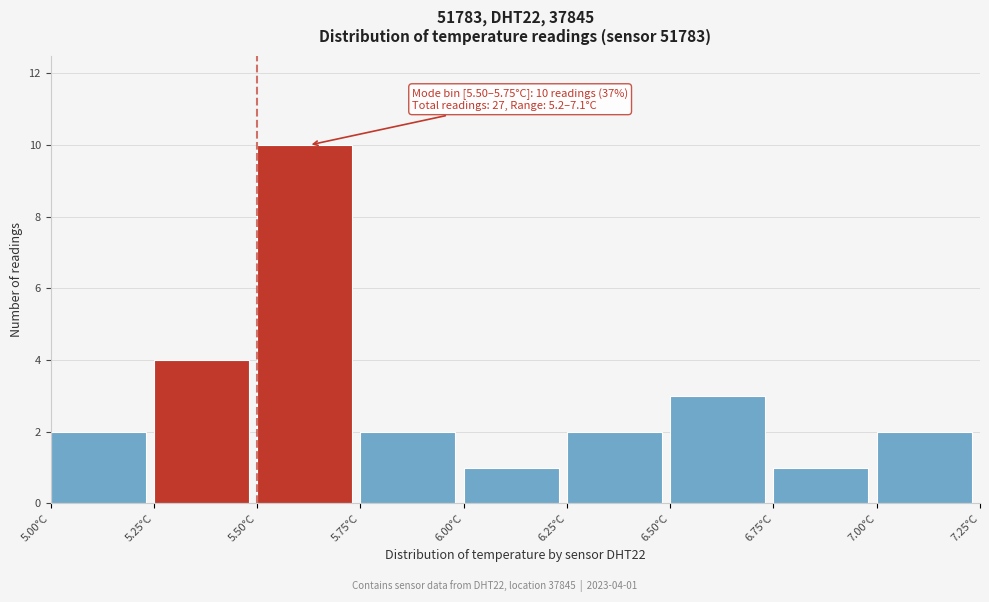

Over which range of the x-axis is the bar tallest?

5.50 to 5.75